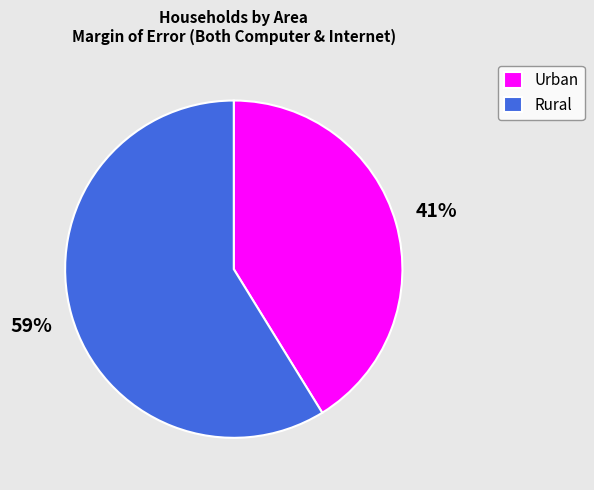

Approximately how many times larger is the value at Rural compared to Urban?

1.4